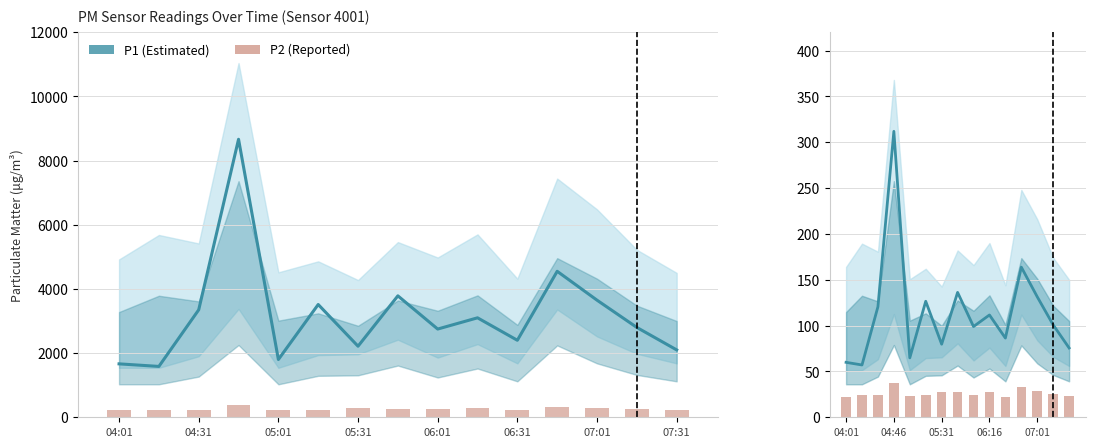

The value at 06:01 is 33.4. True or false?

False